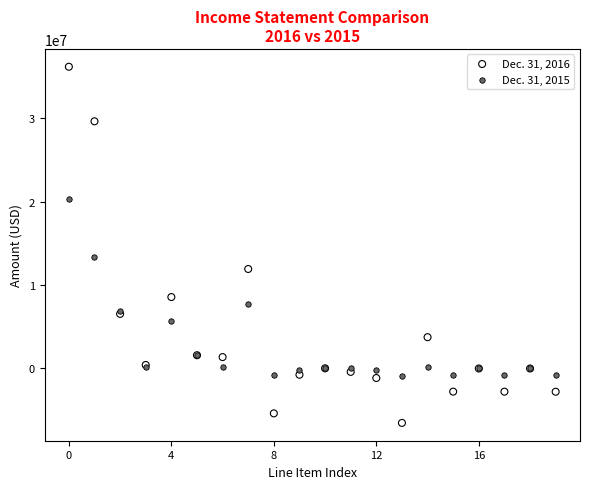

Which series reaches the maximum Y coordinate?

Dec. 31, 2016